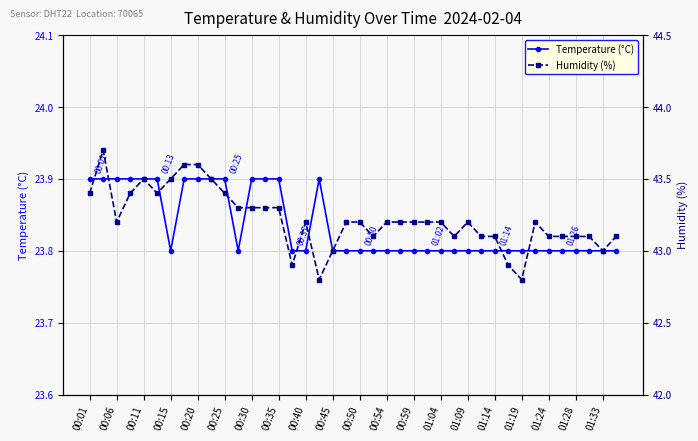

Which category has the highest value in the Temperature (°C) series?

00:01